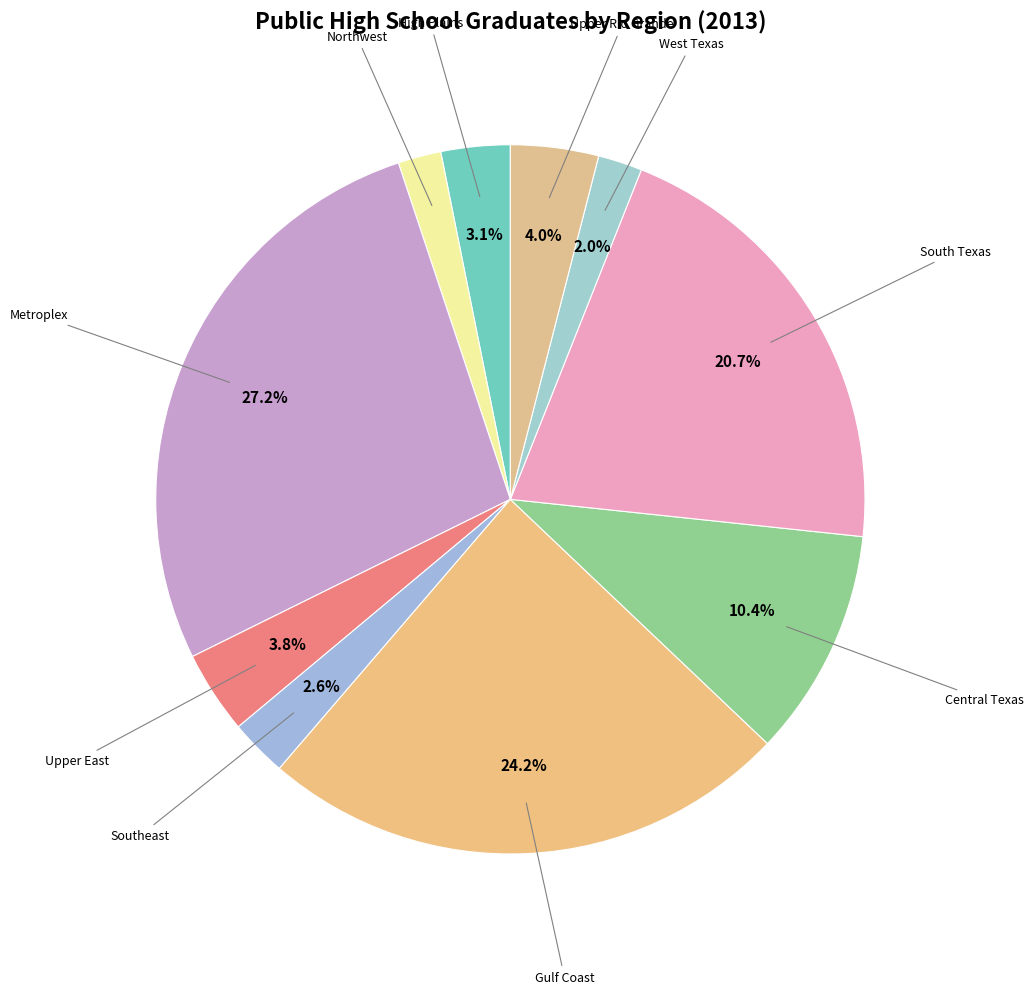

Which has a higher value, Southeast or Northwest?

Southeast